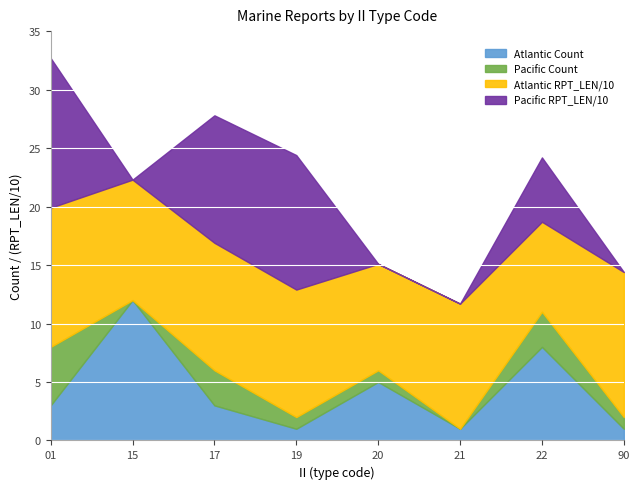

What is the highest value of the Atlantic Count series?

12.0